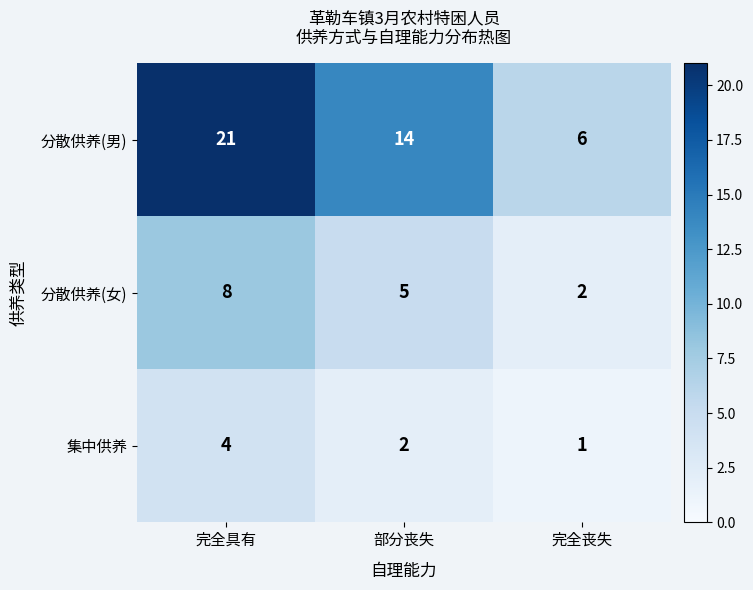

How many distinct data groups are displayed?

3